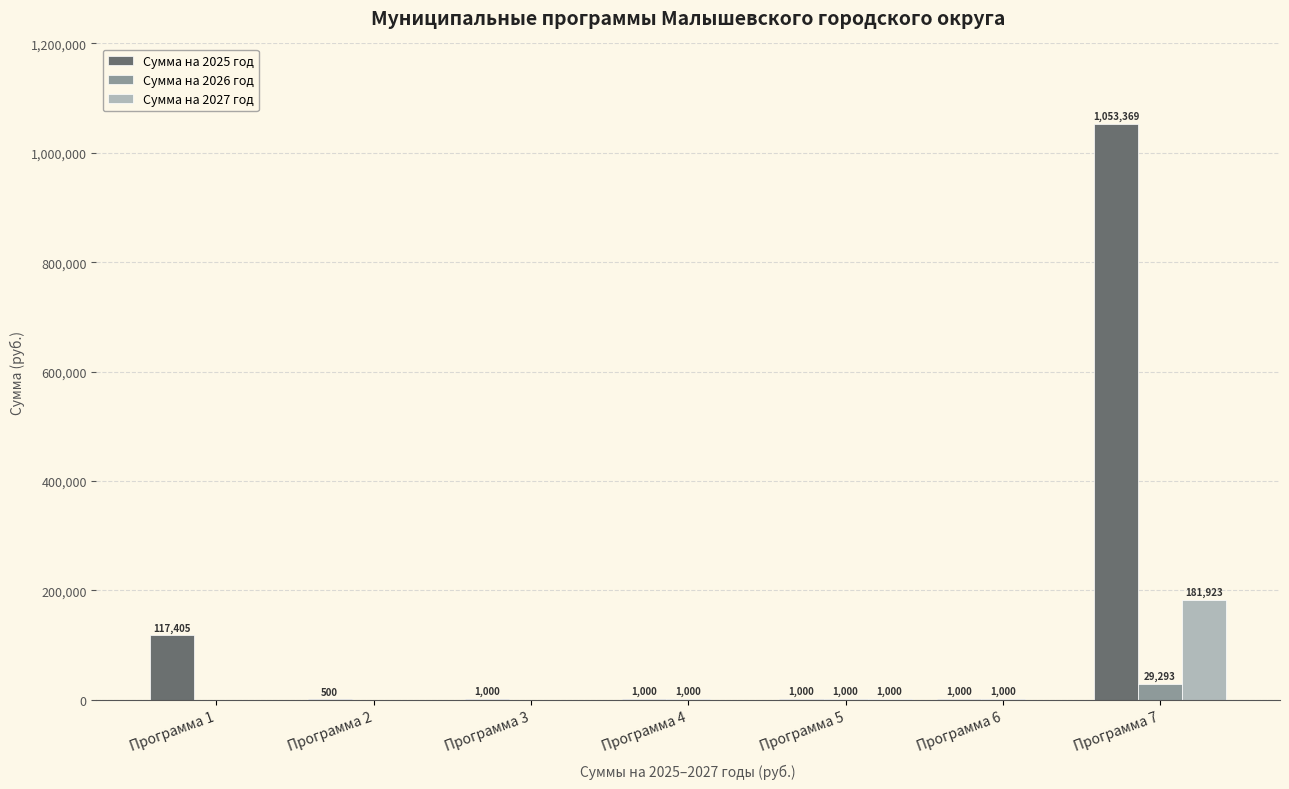

Are the bars horizontal?

No